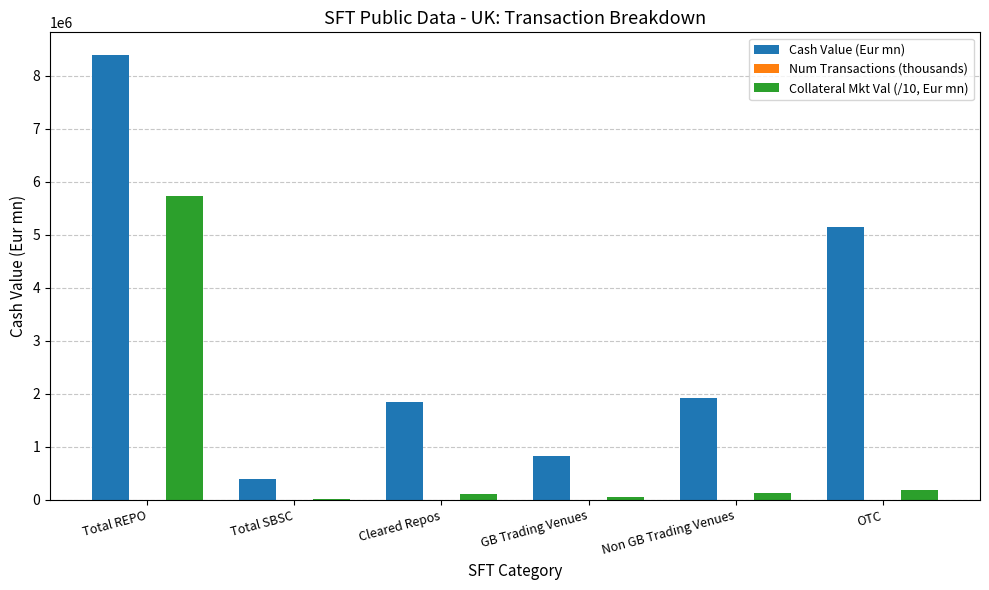

At which label is Cash Value (Eur mn) closest to 4391391?

OTC